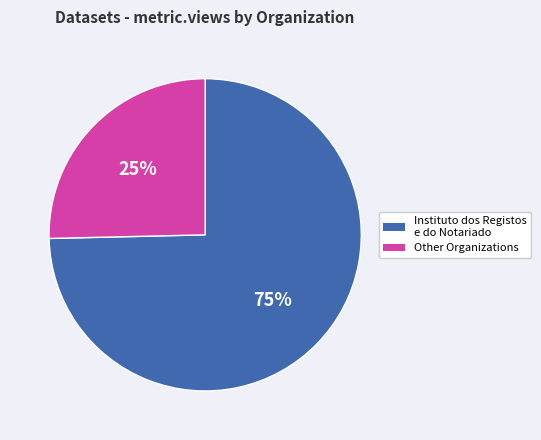

To the nearest percent, what is the average slice percentage?

50%